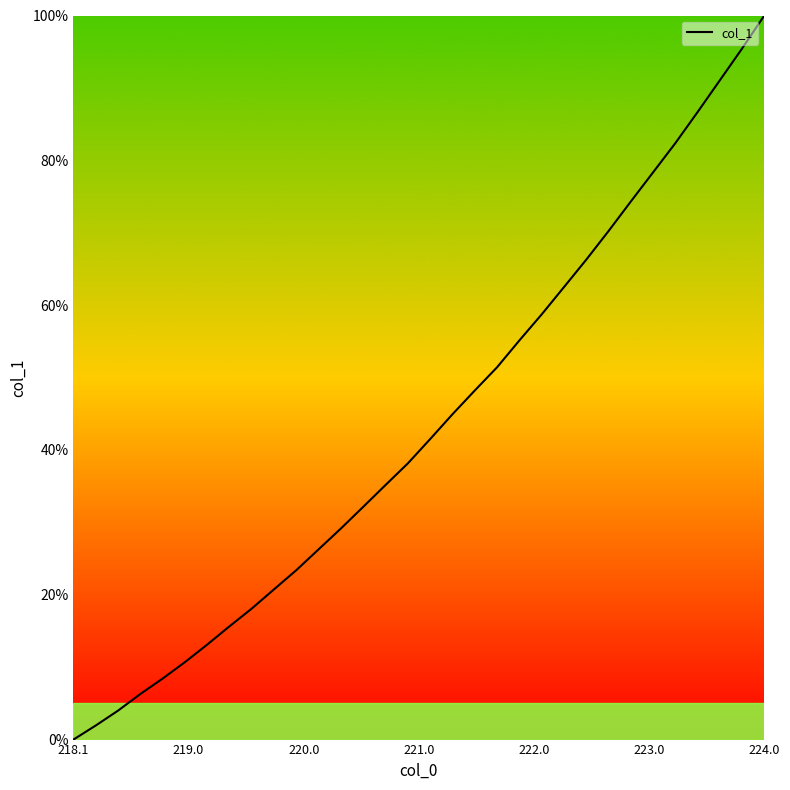

Is this an area chart (filled region under the line)?

No